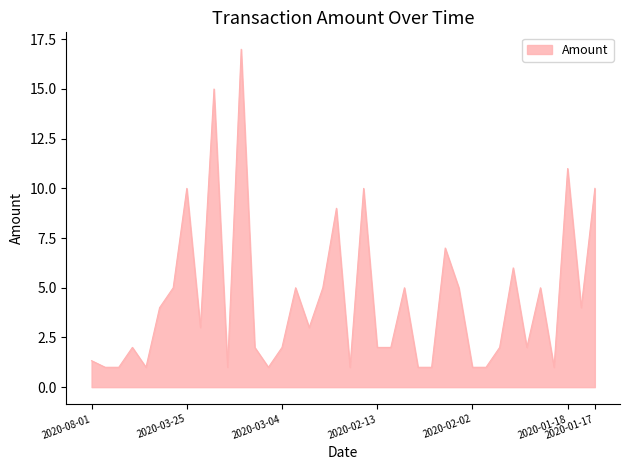

What is the maximum value shown in the chart?

17.0